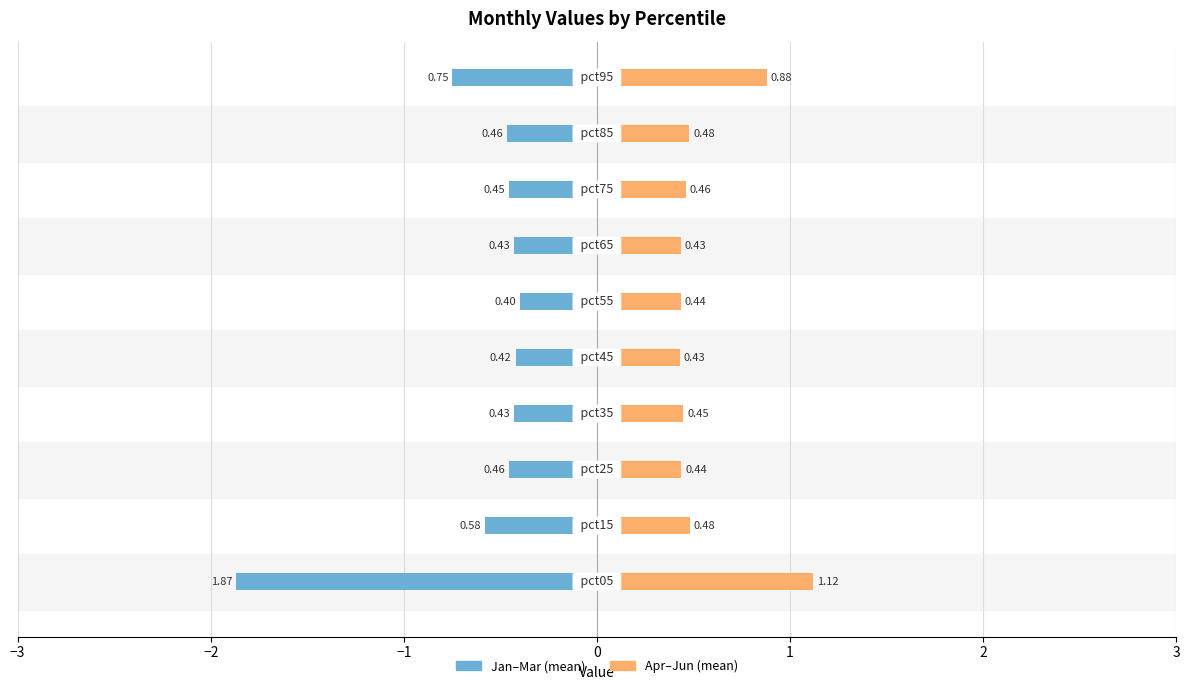

What are all the series names shown in the legend?

Jan–Mar (mean), Apr–Jun (mean)